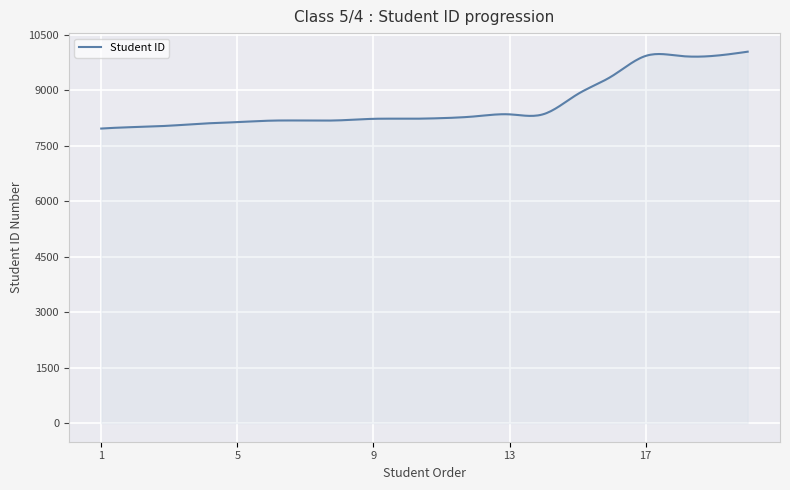

What is the average value?

8606.1